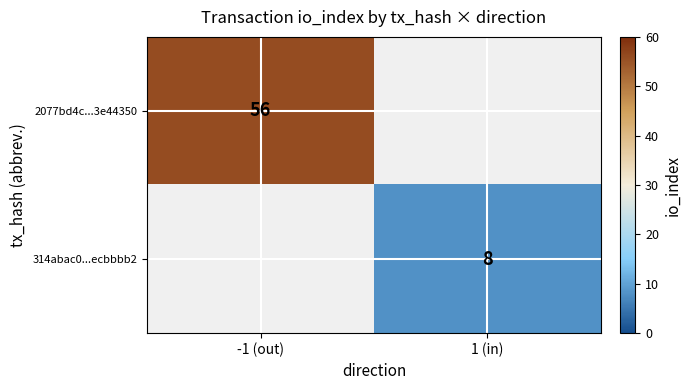

True or false: 314abac0...ecbbbb2 has a value of 8 at 1 (in).

True